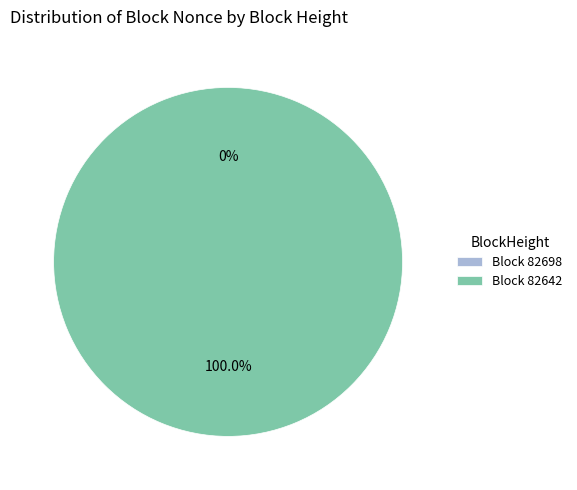

Combined, what portion of the pie is 82642 and 82698?

100.0%